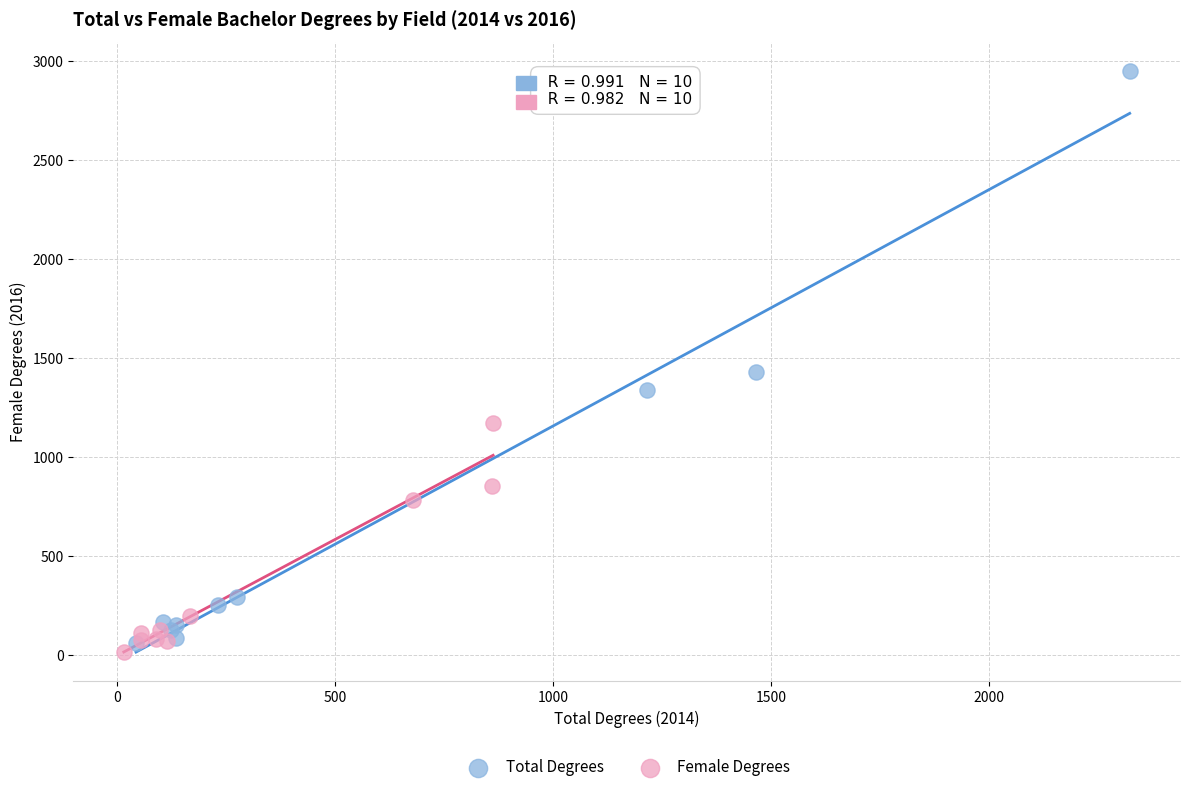

Which series has the widest spread of Y values?

Total Degrees